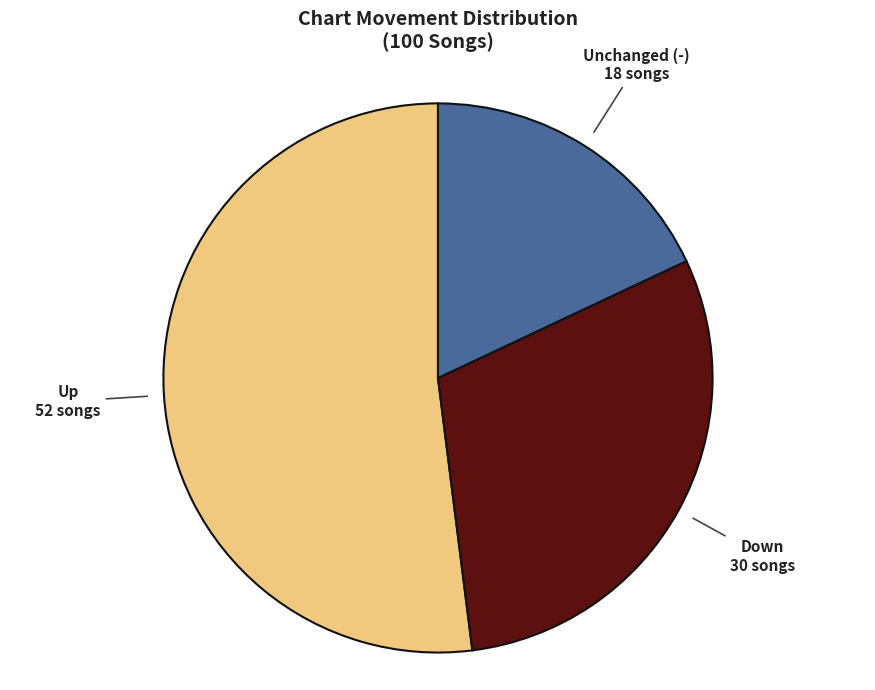

Which slice is the smallest?

Unchanged (-)